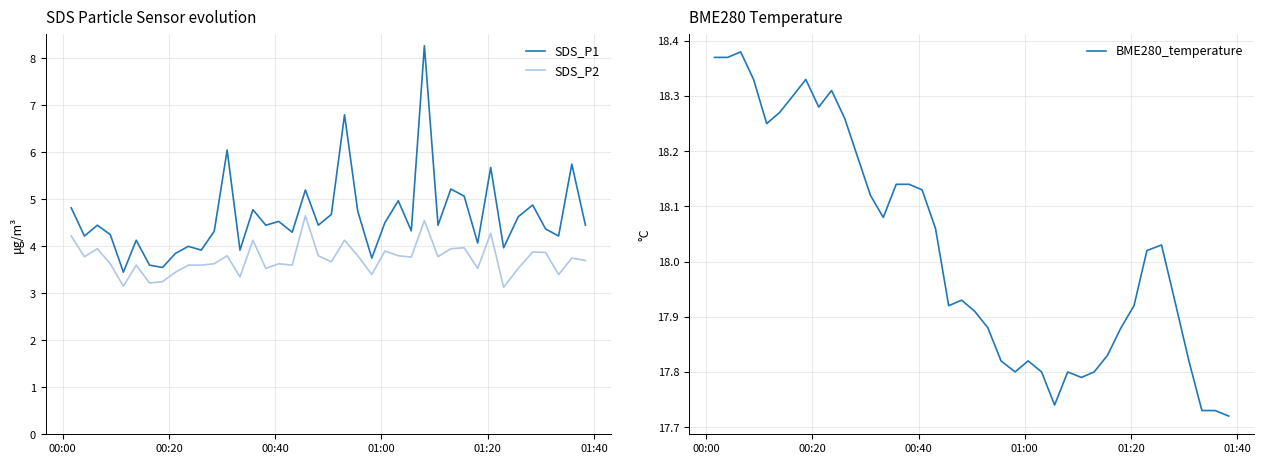

What is the lowest value of the SDS_P1 series?

3.5